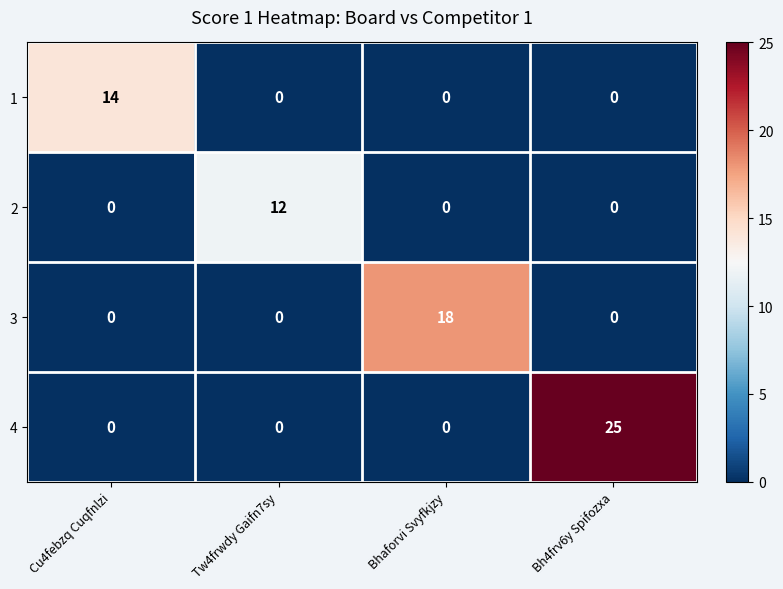

What is the greatest value displayed?

25